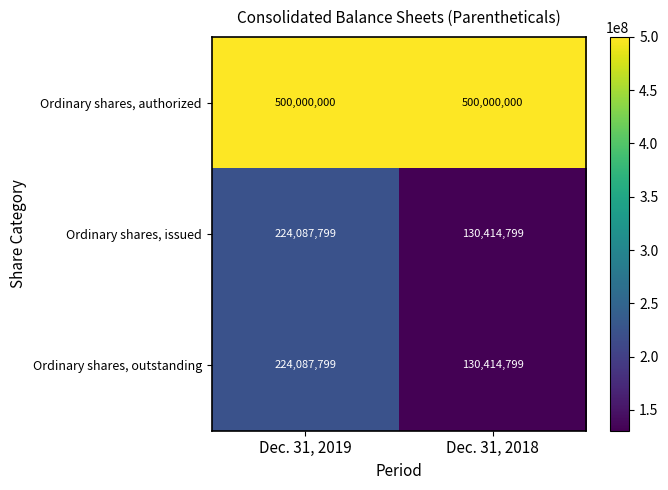

Count the number of data series in this chart.

3